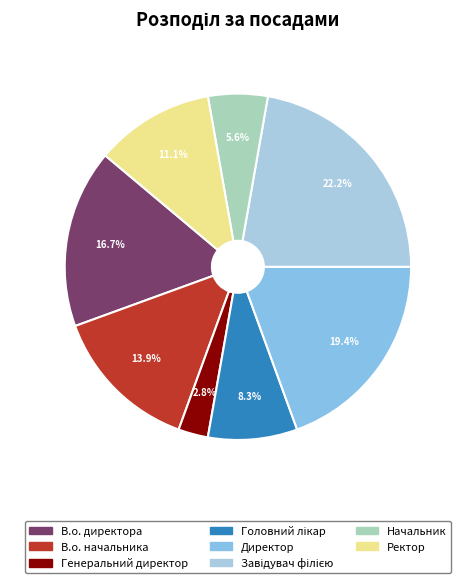

Count the number of slices in the pie.

8